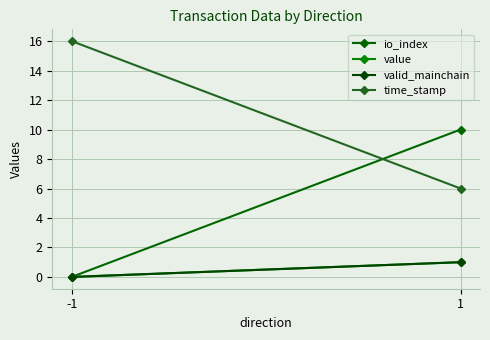

Which has a higher value, 1 or -1?

1